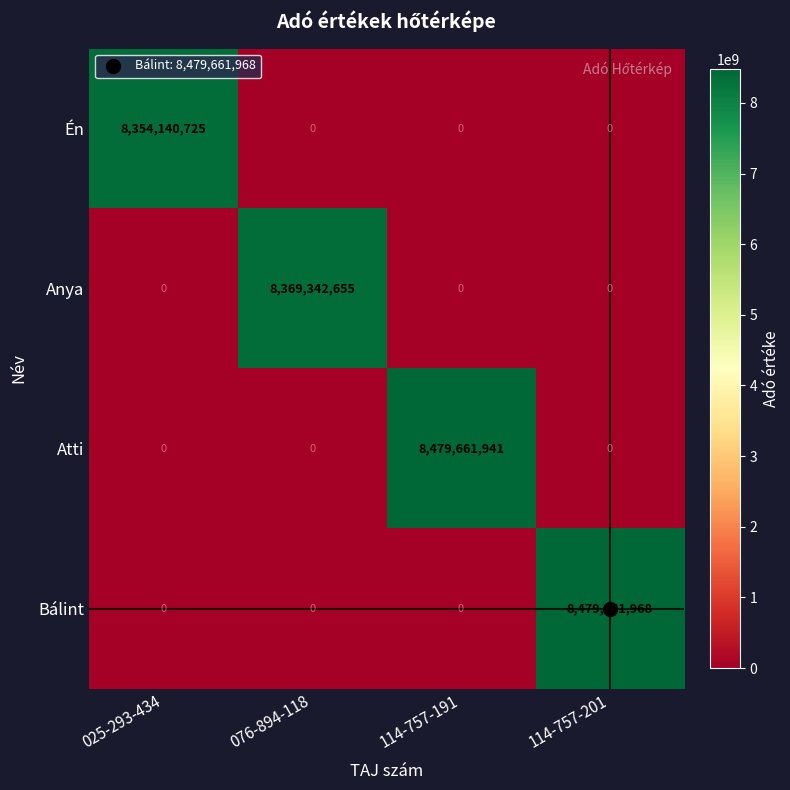

What is the maximum value shown in the chart?

8479661968